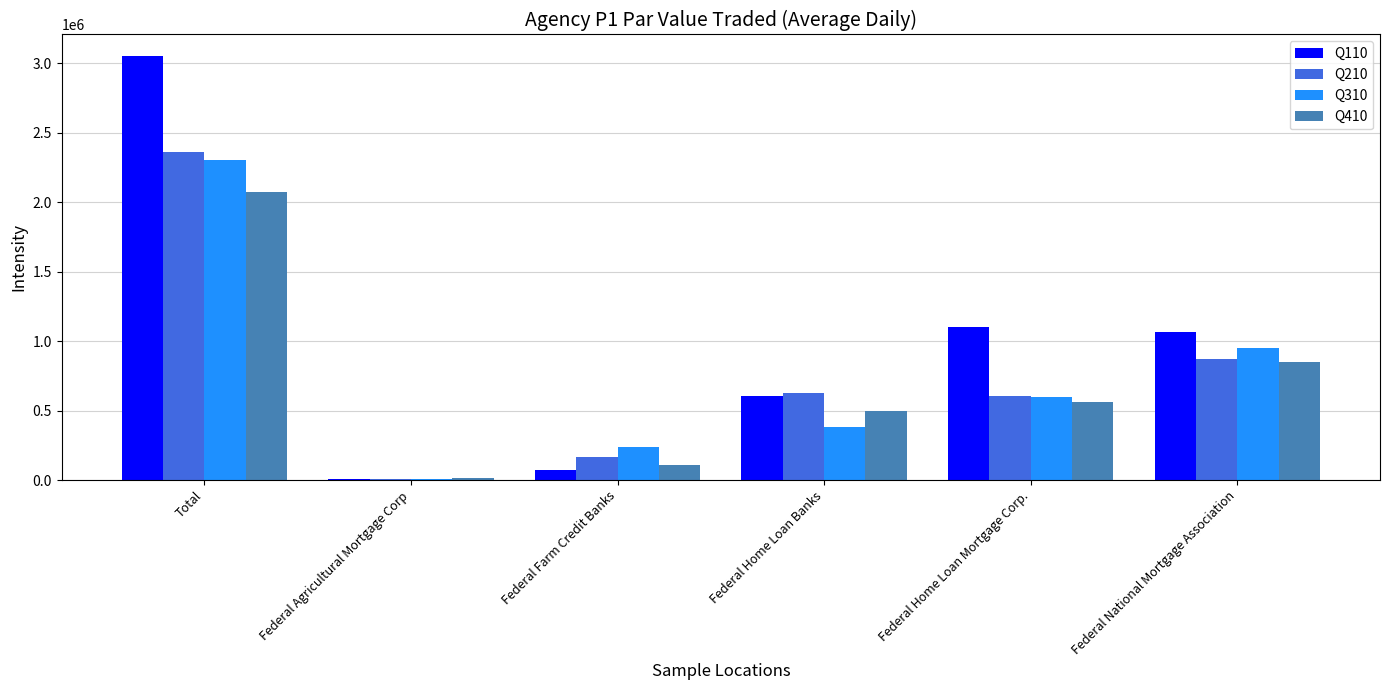

Is the value of Q410 at Federal Farm Credit Banks greater than the value of Q110 at Federal Agricultural Mortgage Corp?

Yes